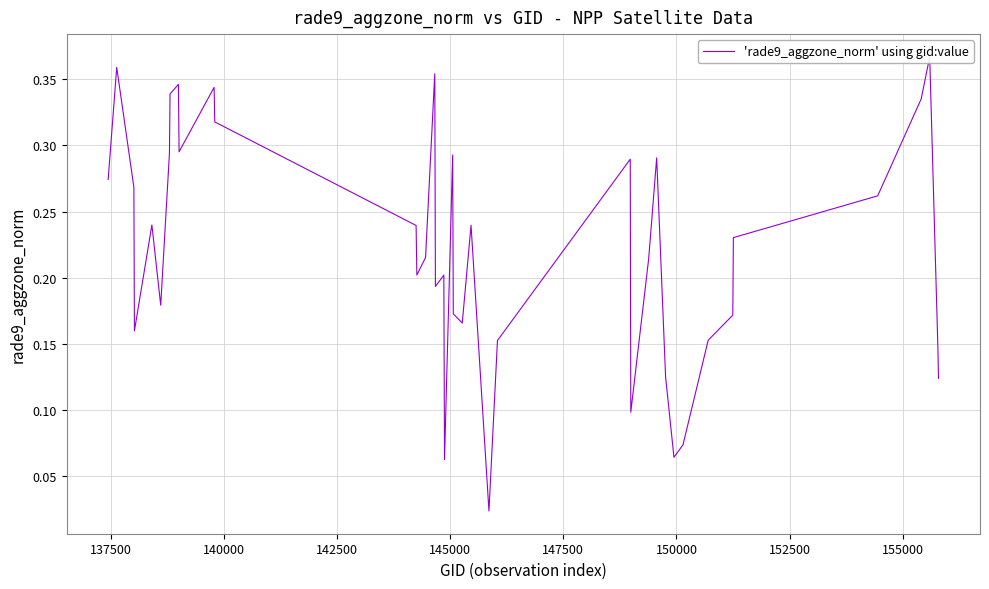

Reading left to right, what are all the values shown in this chart?

0.3	0.4	0.3	0.2	0.2	0.2	0.3	0.3	0.3	0.3	0.3	0.3	0.2	0.2	0.2	0.4	0.2	0.2	0.1	0.3	0.2	0.2	0.2	0.0	0.2	0.3	0.1	0.2	0.3	0.1	0.1	0.1	0.2	0.2	0.2	0.3	0.3	0.4	0.1	0.1